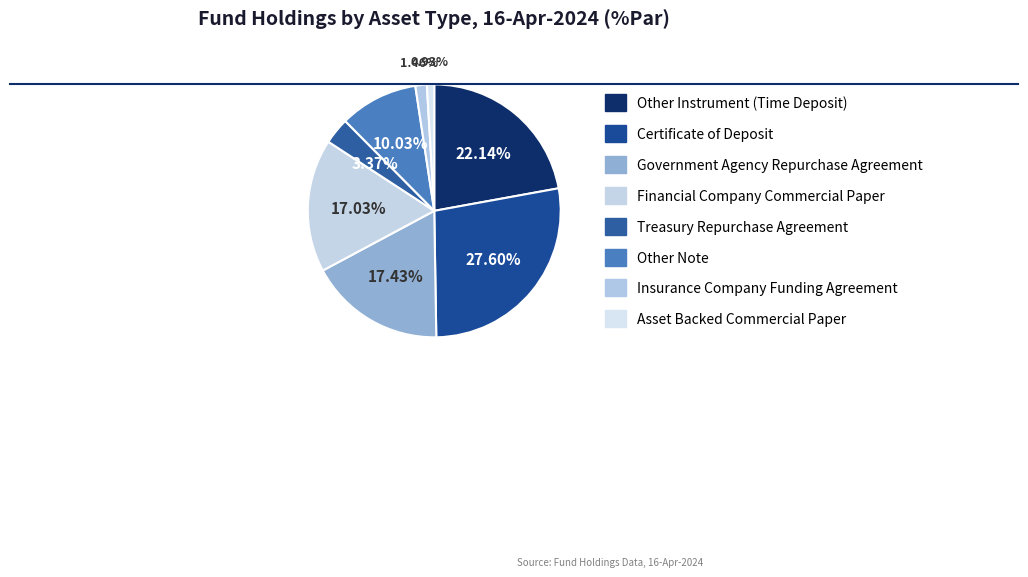

Which category has the biggest portion of the pie?

Certificate of Deposit